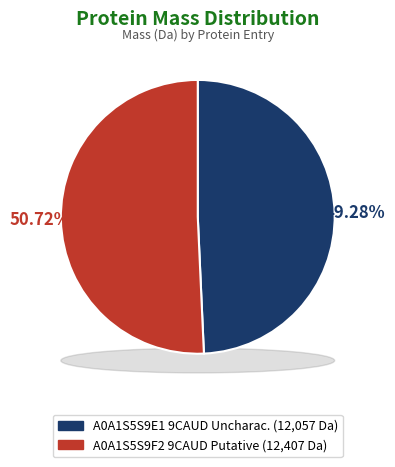

Count the number of slices in the pie.

2